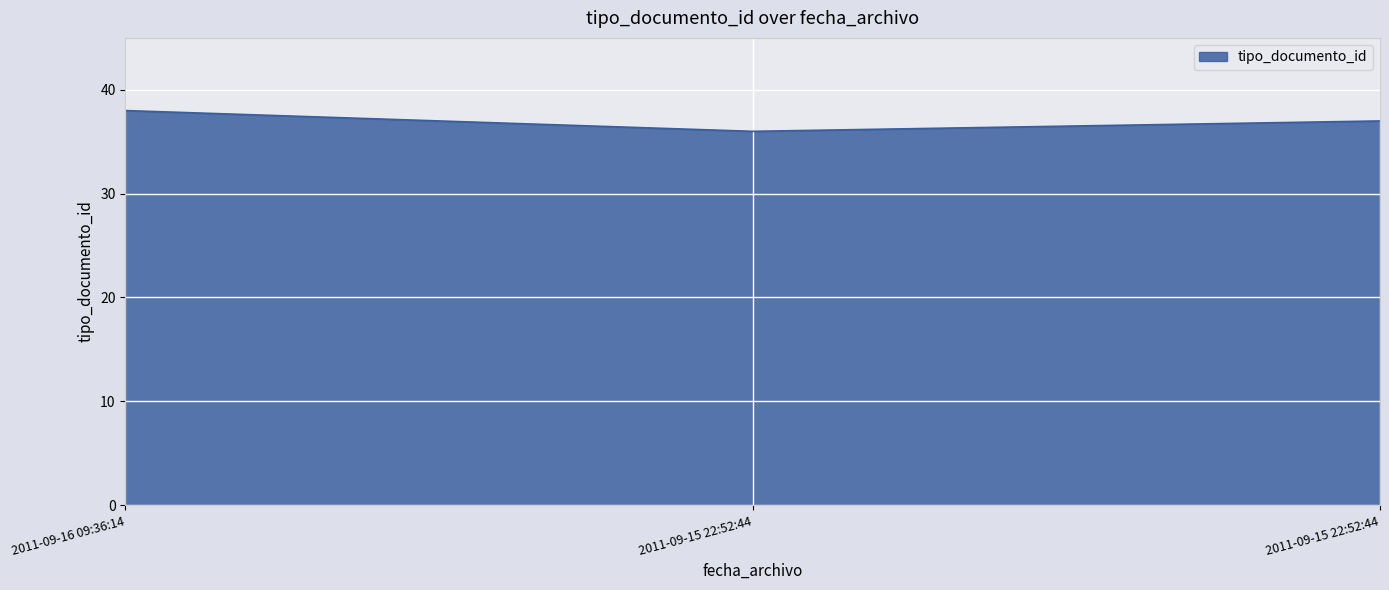

How many lines are shown in the chart?

1